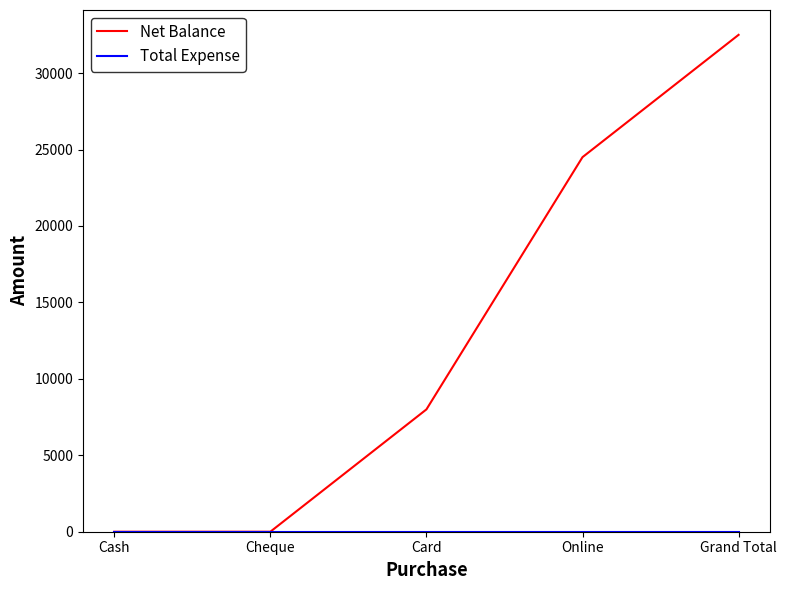

The value of Net Balance at Card is 8000. True or false?

True